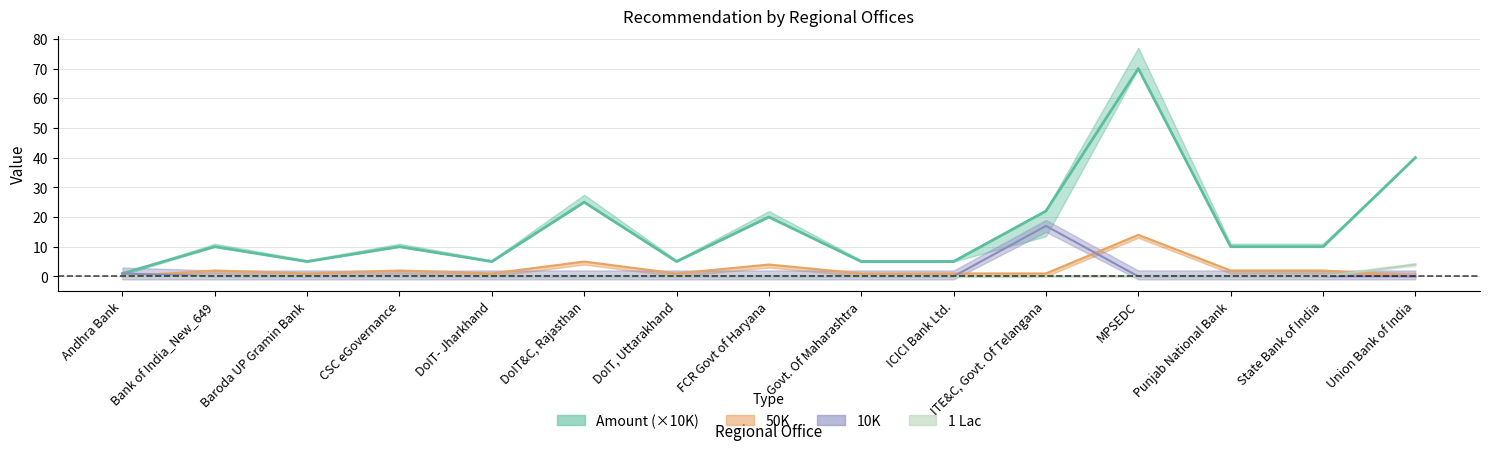

Which category has the highest value across all series?

MPSEDC